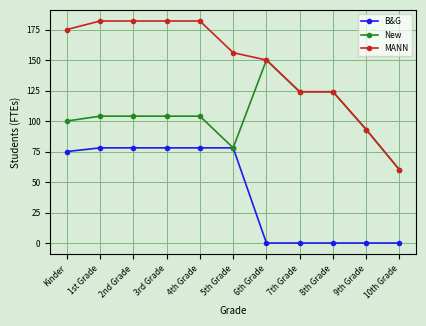

Reading left to right, extract all data points from this chart.

B&G: Kinder=75	1st Grade=78	2nd Grade=78	3rd Grade=78	4th Grade=78	5th Grade=78	6th Grade=0	7th Grade=0	8th Grade=0	9th Grade=0	10th Grade=0
New: Kinder=100	1st Grade=104	2nd Grade=104	3rd Grade=104	4th Grade=104	5th Grade=78	6th Grade=150	7th Grade=124	8th Grade=124	9th Grade=93	10th Grade=60
MANN: Kinder=175	1st Grade=182	2nd Grade=182	3rd Grade=182	4th Grade=182	5th Grade=156	6th Grade=150	7th Grade=124	8th Grade=124	9th Grade=93	10th Grade=60